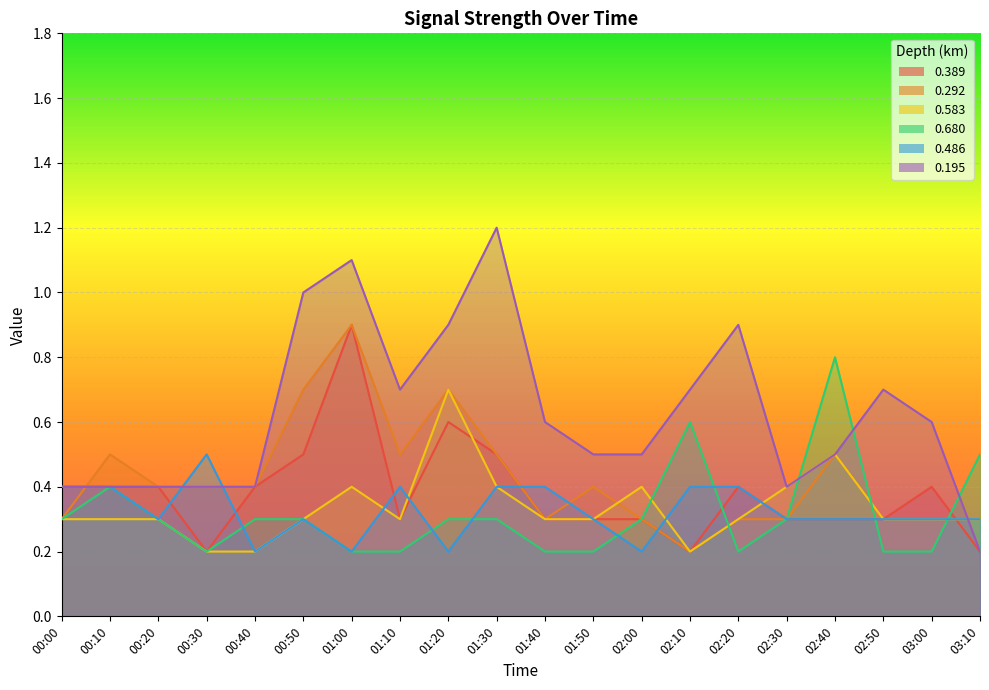

Is the value of 0.195 at 00:20 greater than the value of 0.292 at 02:00?

Yes